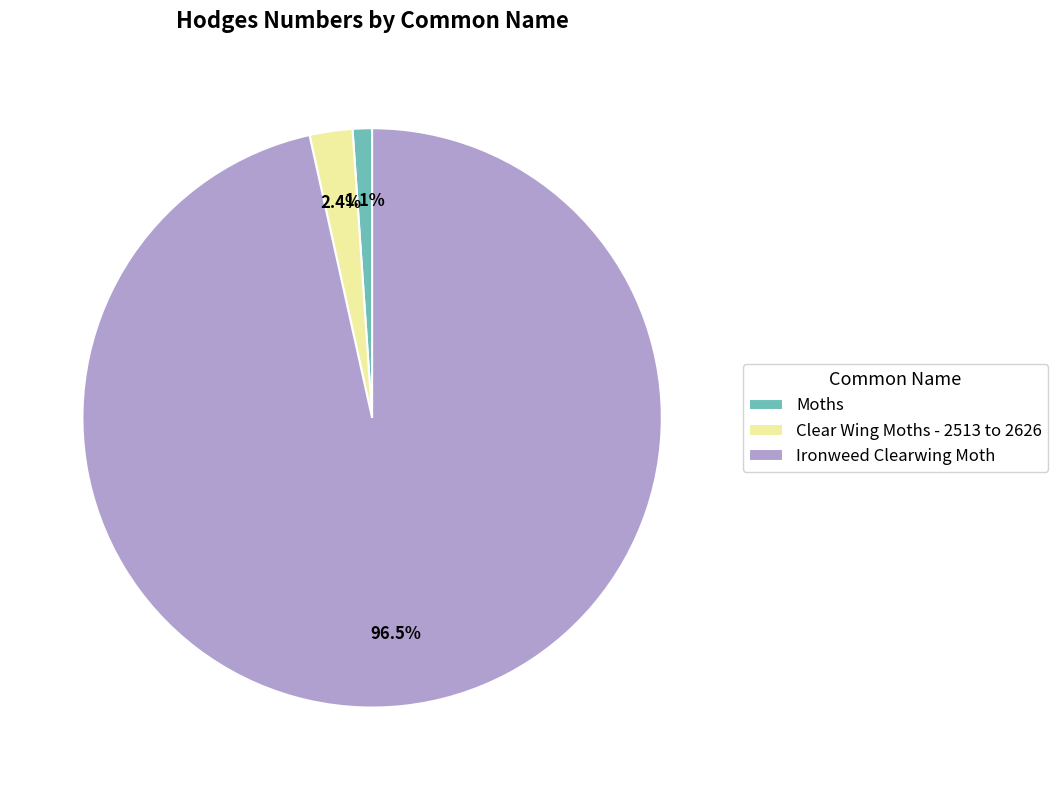

Which slice is the largest?

Ironweed Clearwing Moth